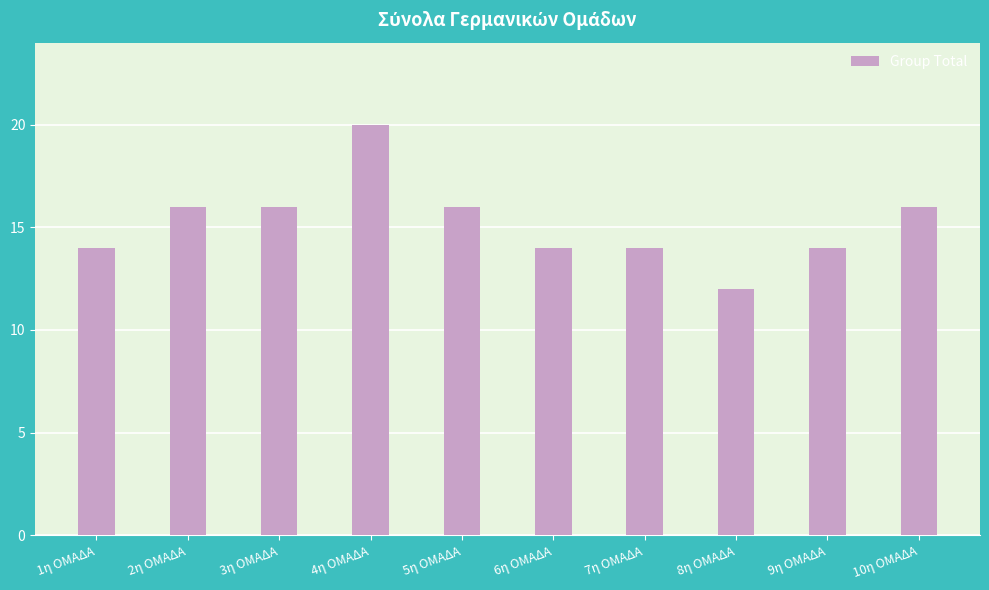

How many data points are less than 16?

5